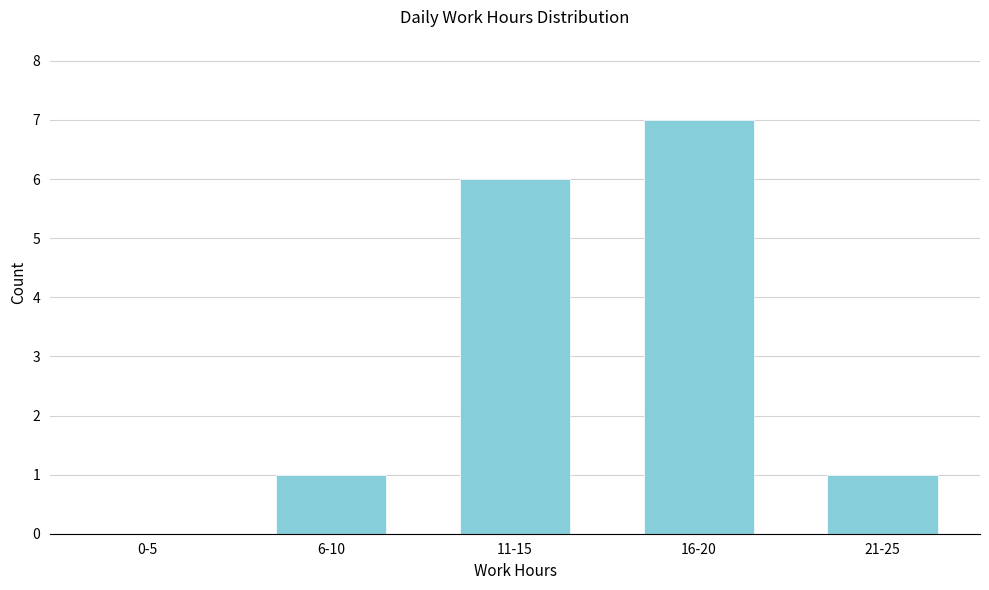

Reading right to left, list all the values displayed in this chart.

21-25=1	16-20=7	11-15=6	6-10=1	0-5=0